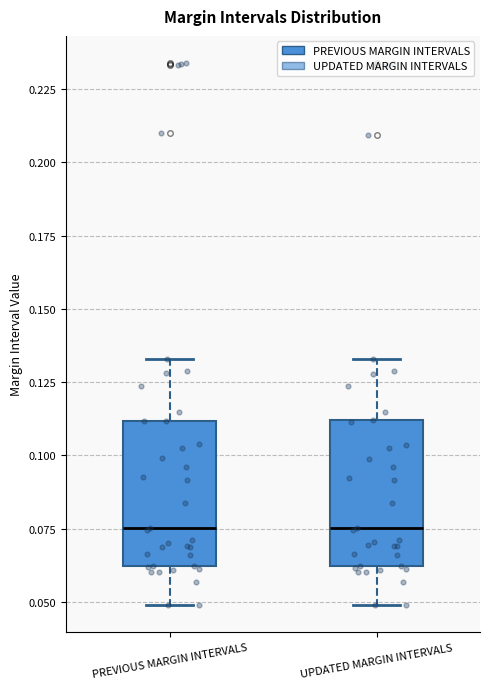

Reading left to right, read every box against the y-axis: the position of its median line, the range the box covers, and the ends of its whiskers. The values are not printed on the chart, so give them approximately, as read against the axis.

PREVIOUS MARGIN INTERVALS: median 0.075, box 0.060 to 0.110, whiskers 0.050 to 0.135
UPDATED MARGIN INTERVALS: median 0.075, box 0.060 to 0.110, whiskers 0.050 to 0.135